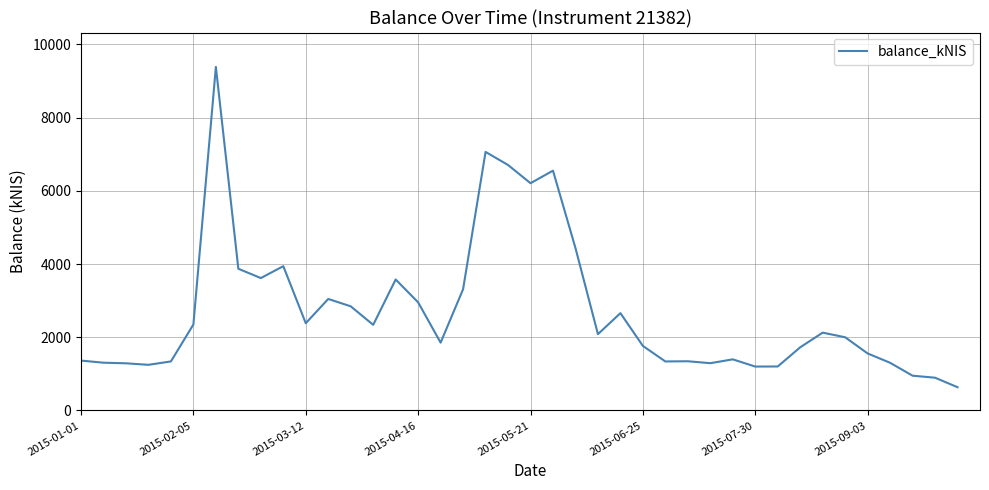

What is the minimum value shown in the chart?

636.1